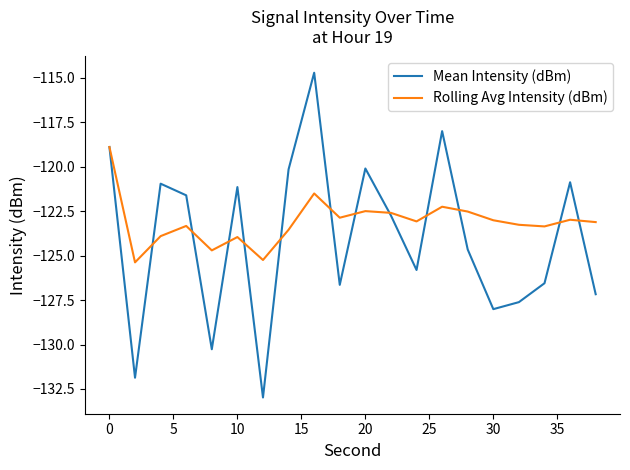

Which series has the largest range (max minus min)?

Mean Intensity (dBm)